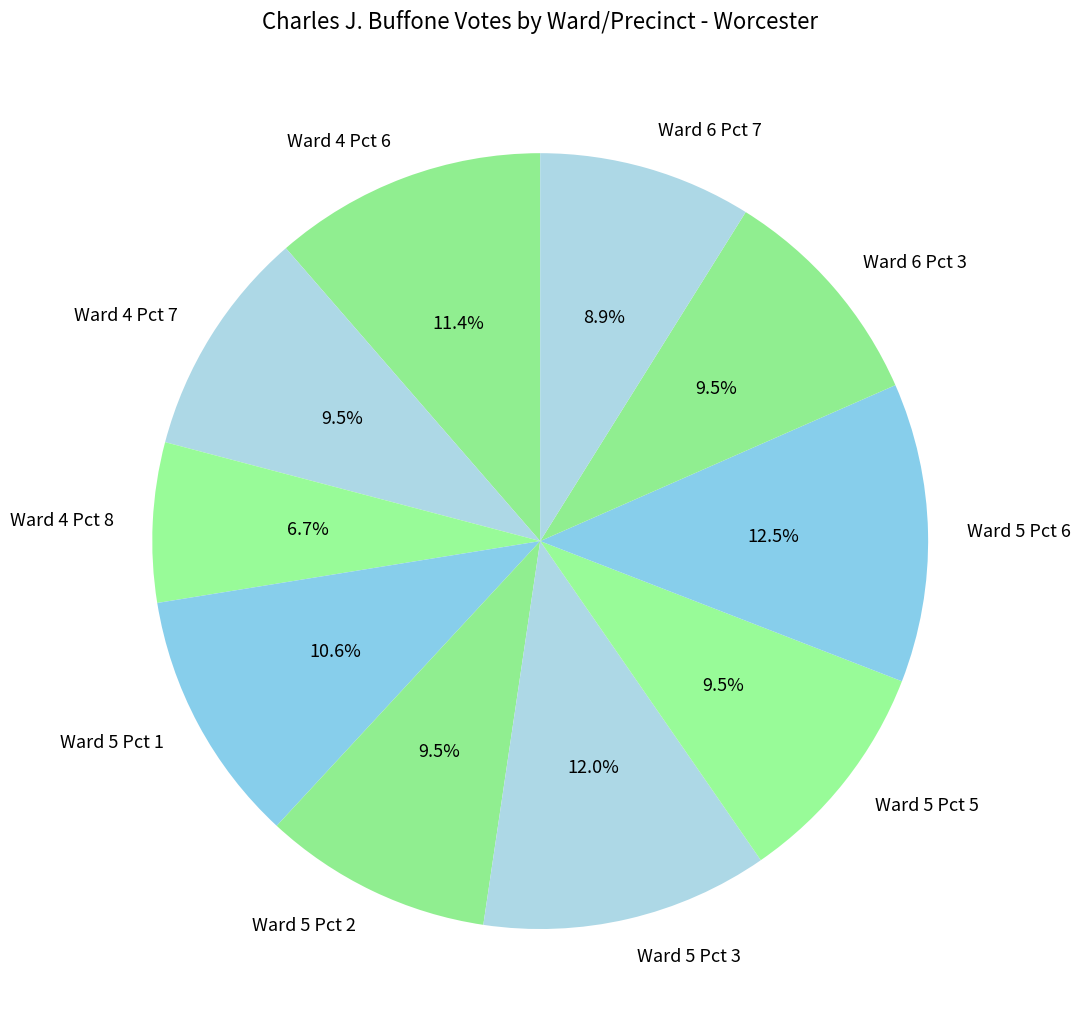

Between Ward 5 Pct 6 and Ward 5 Pct 2, which is larger?

Ward 5 Pct 6